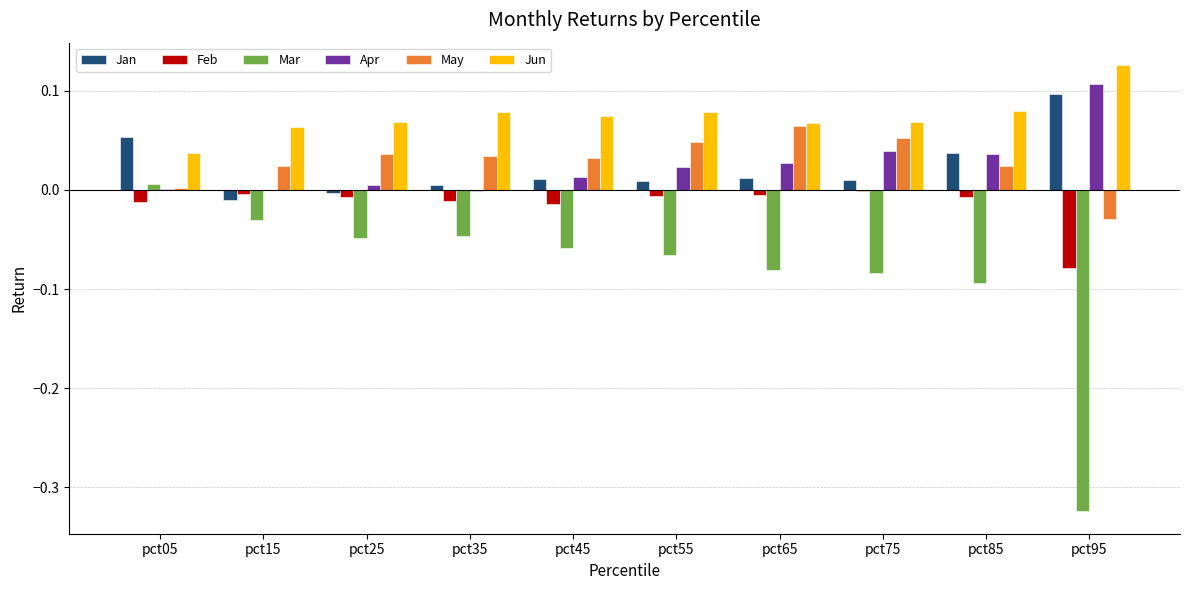

What is the sum of all Jun values?

0.7